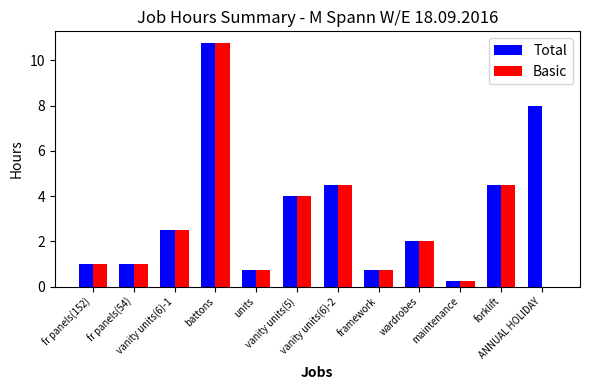

What is the maximum value for Total?

10.8